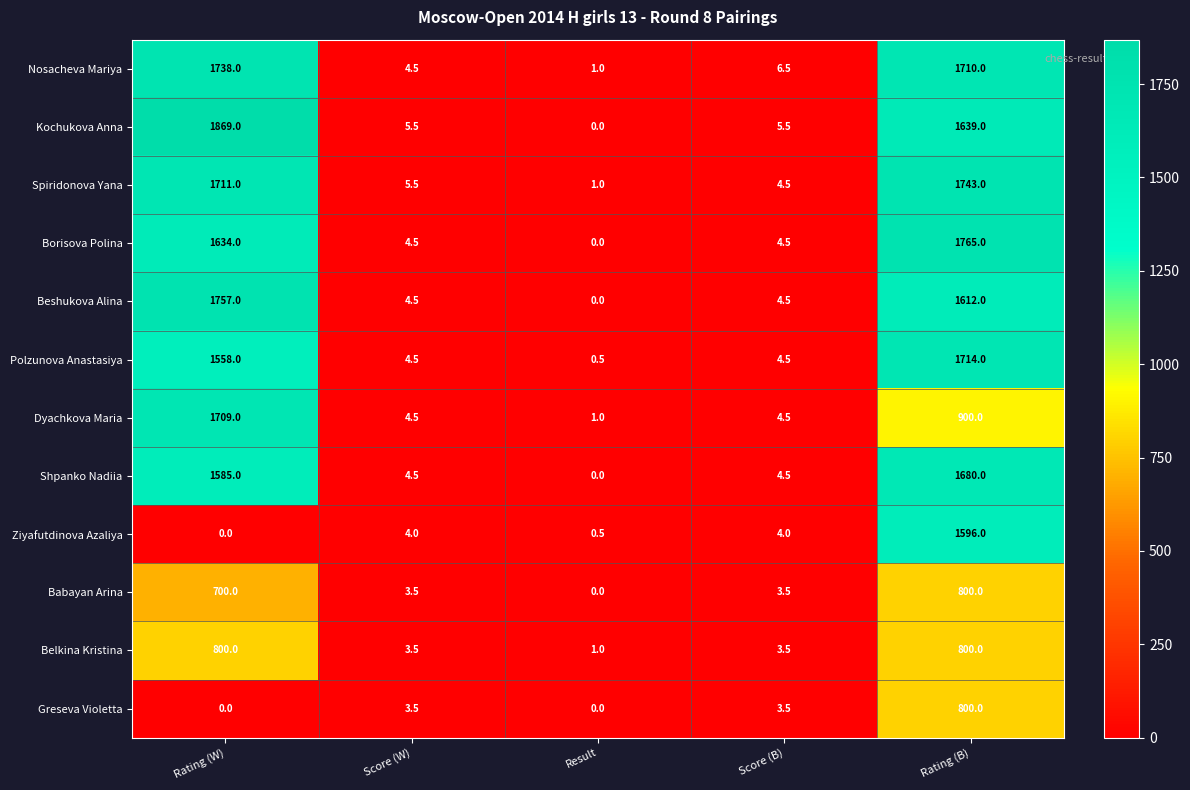

How many data points does each series have?

5